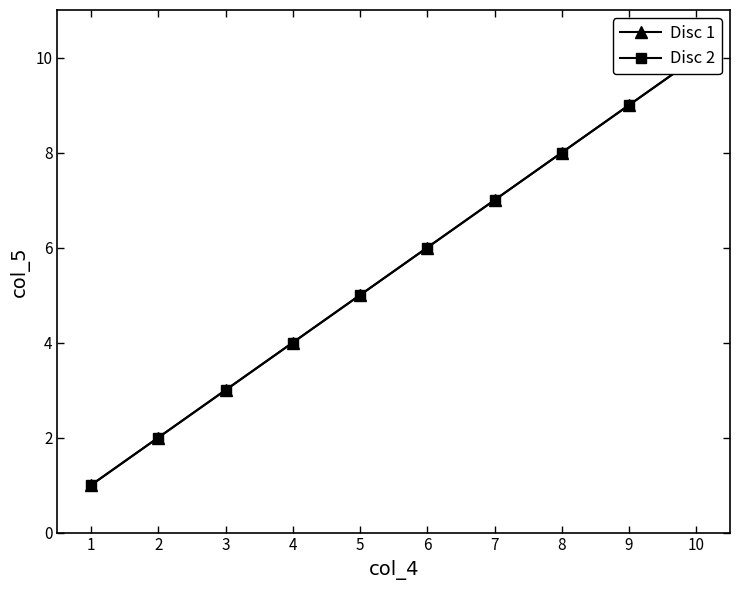

The value of Disc 2 at 6 is 10. True or false?

False